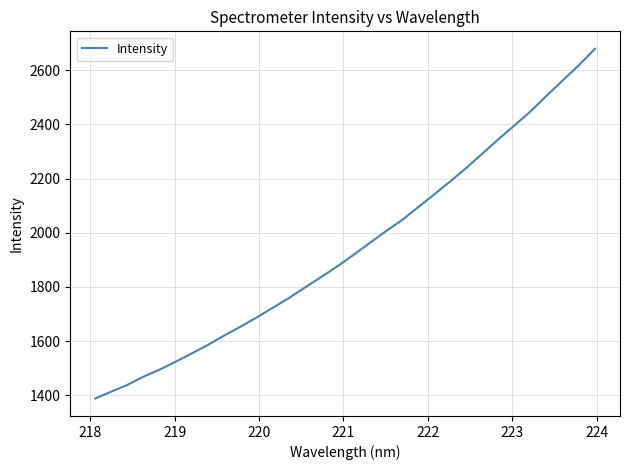

Count the number of data series in this chart.

1